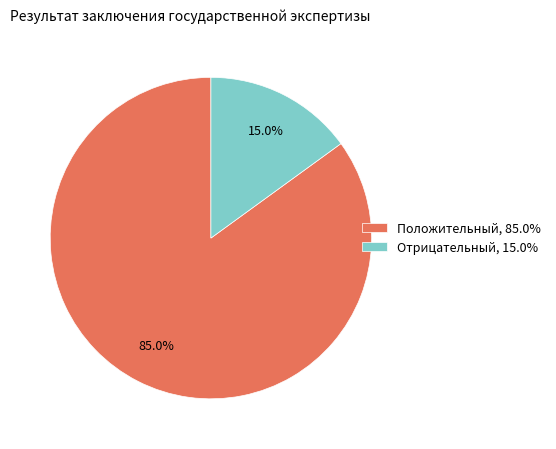

Which category has the biggest portion of the pie?

Положительный